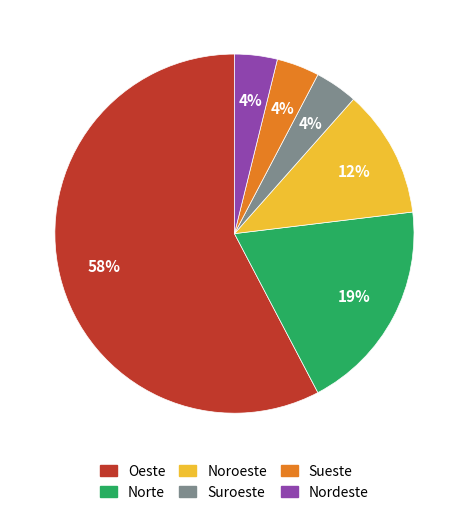

Is the sum of Norte and Nordeste greater than half?

No